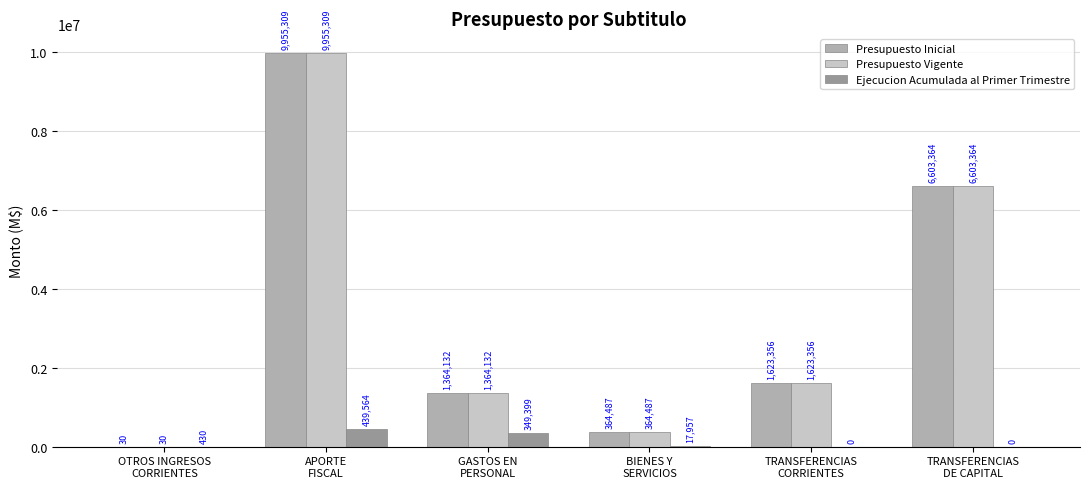

Which label corresponds to the largest value in the chart?

APORTE
FISCAL